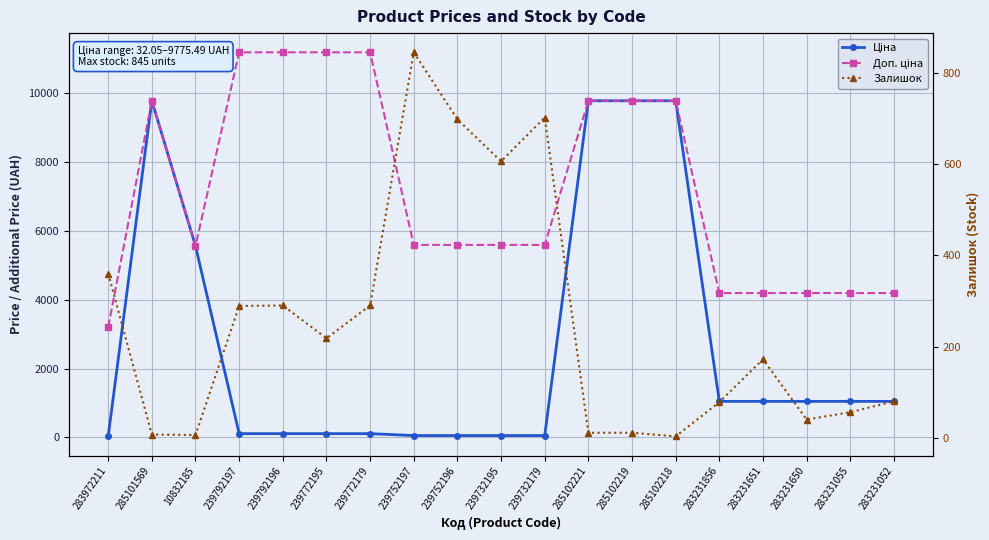

Which label corresponds to the largest value in the chart?

239792197